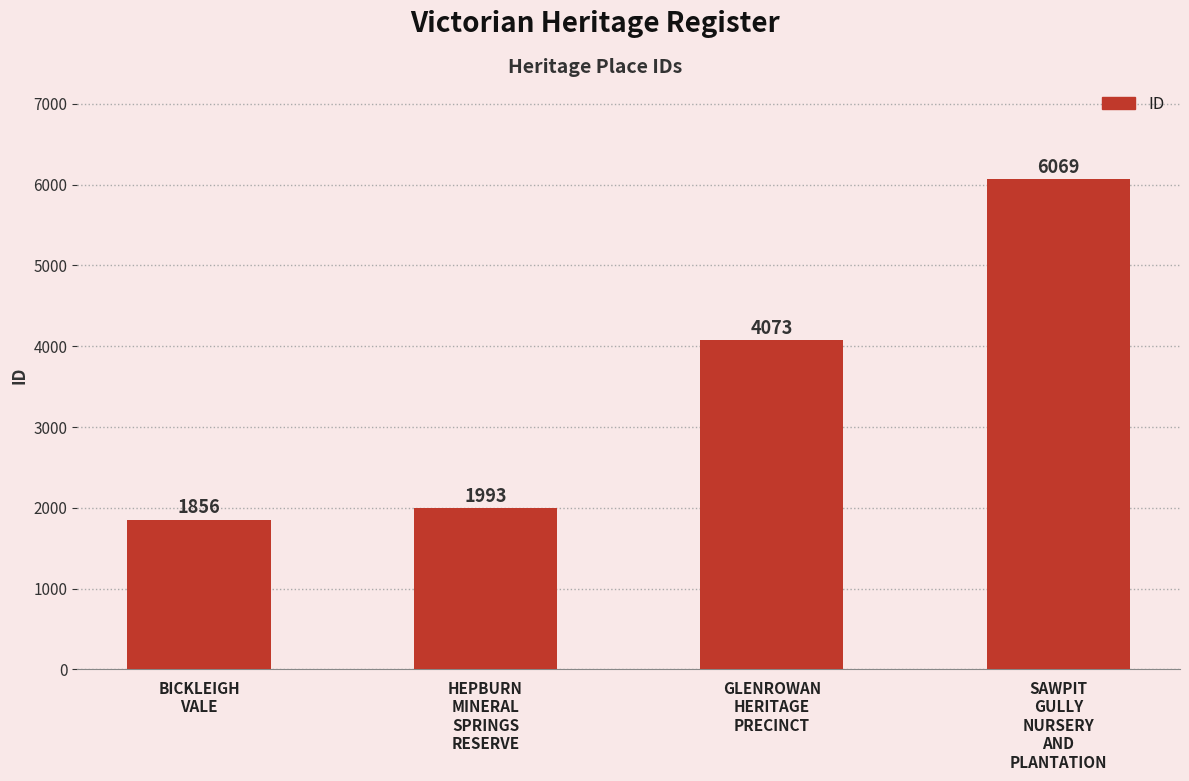

The value at HEPBURN
MINERAL
SPRINGS
RESERVE is 1993. True or false?

True